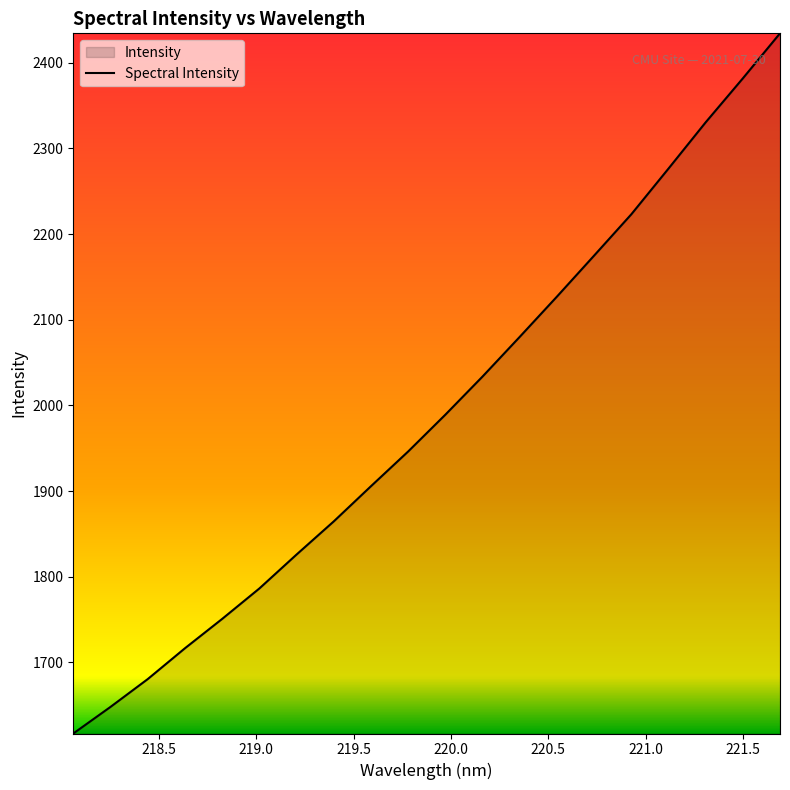

What is the maximum value shown in the chart?

2434.3